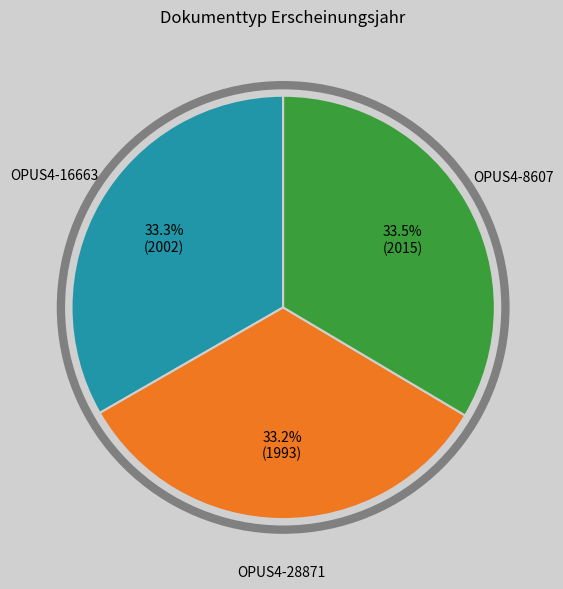

Does any single category account for the majority?

No